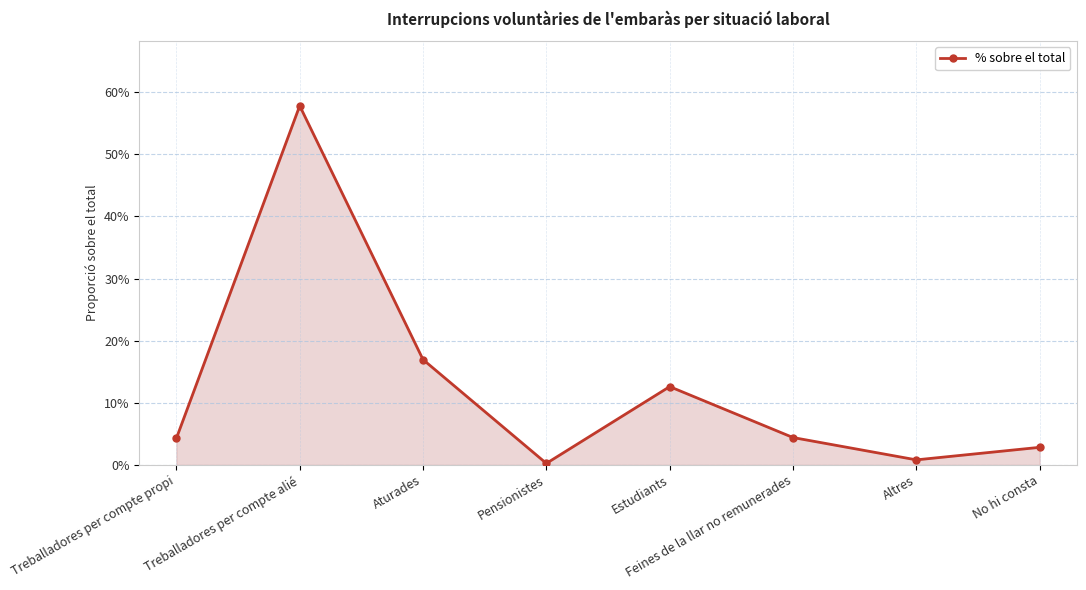

Is this an area chart (filled region under the line)?

Yes